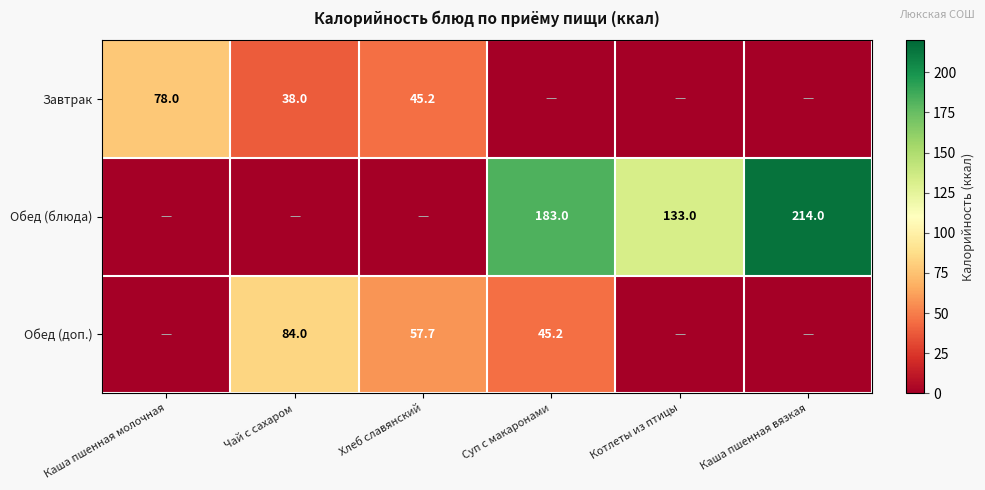

What is the sum of the Обед (блюда) values at Суп с макаронами and Котлеты из птицы?

316.0